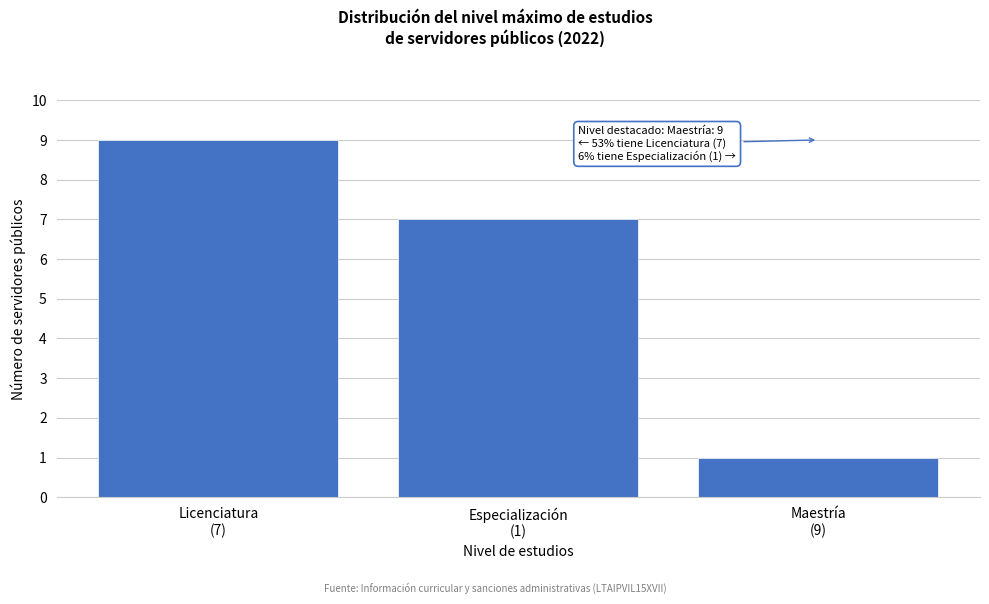

Reading left to right, transcribe all the data shown in this chart.

9	7	1